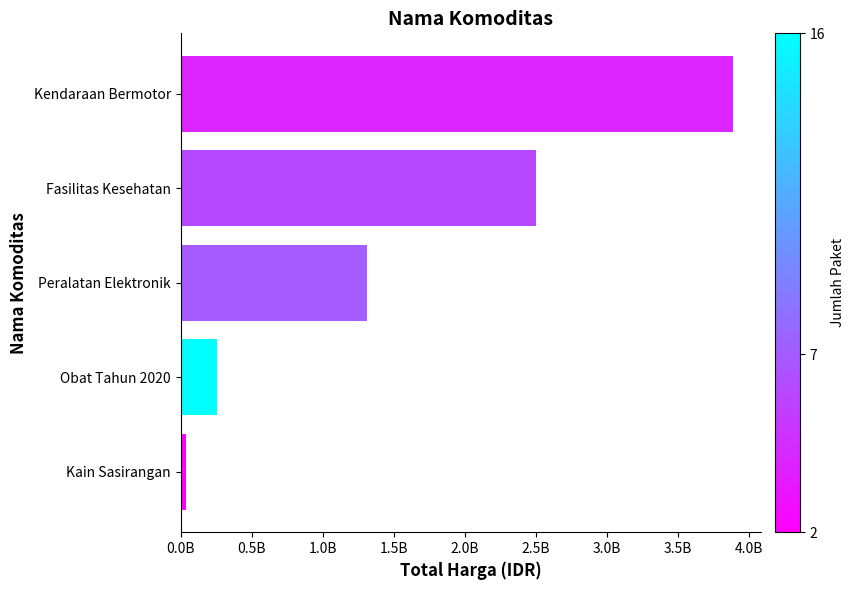

Which label corresponds to the smallest value in the chart?

Kain Sasirangan